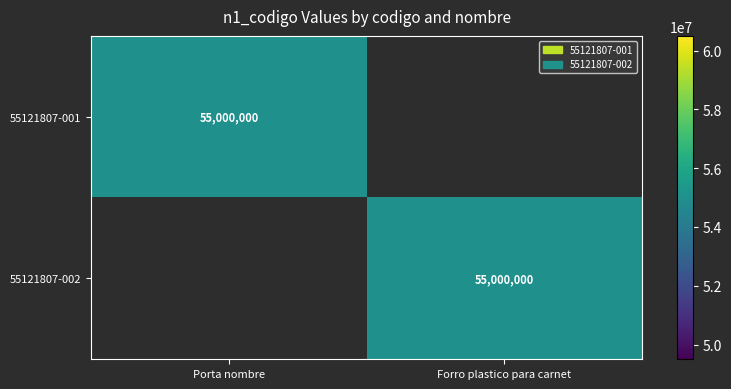

The value of 55121807-001 at Porta nombre is 55000000. True or false?

True